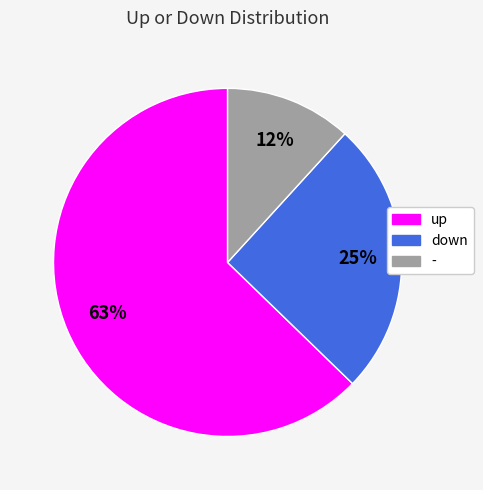

Which has a higher value, down or -?

down